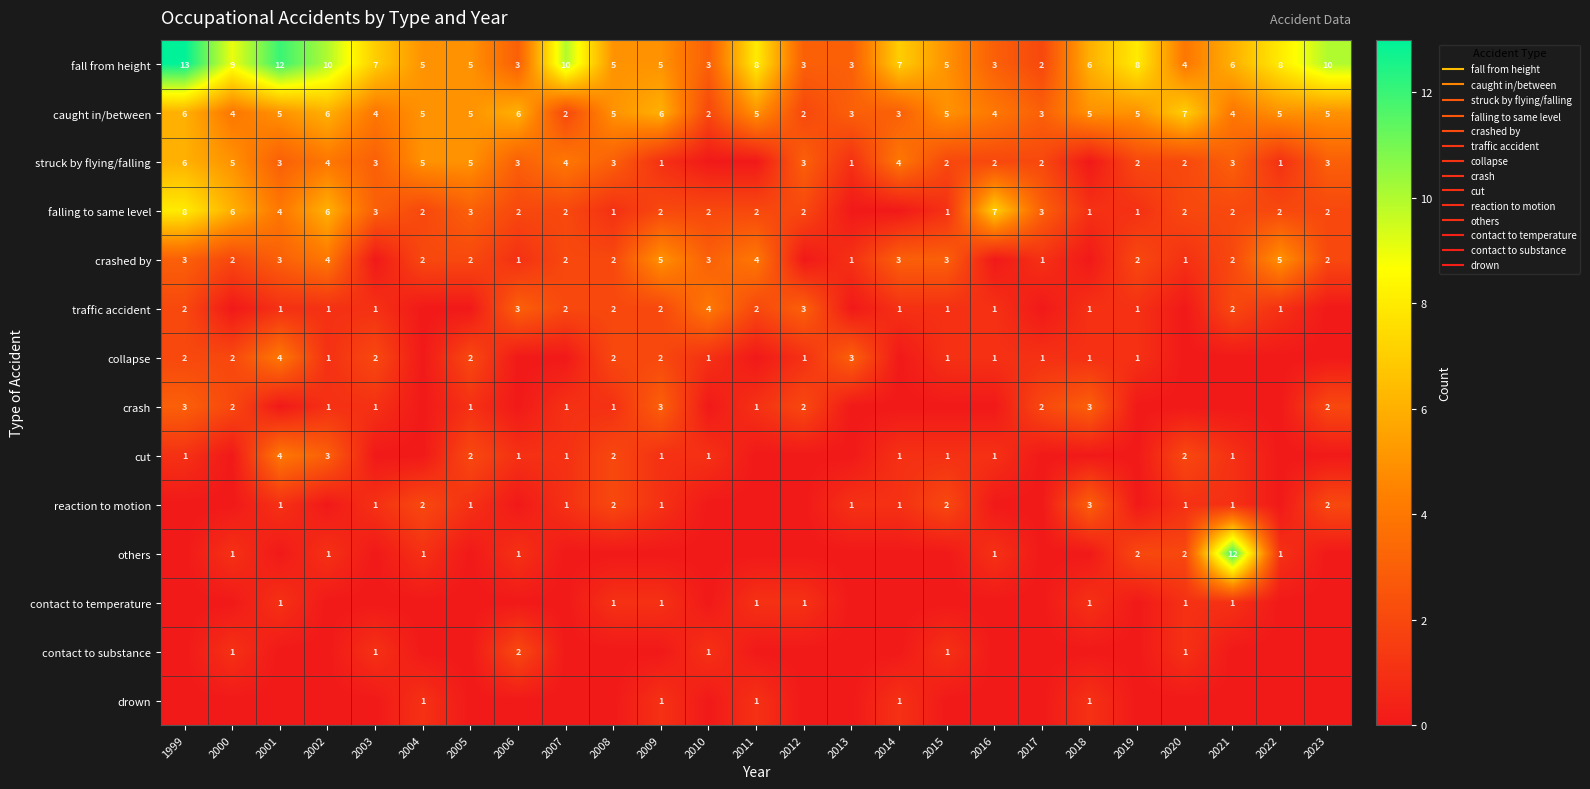

At which label does fall from height reach its peak?

1999